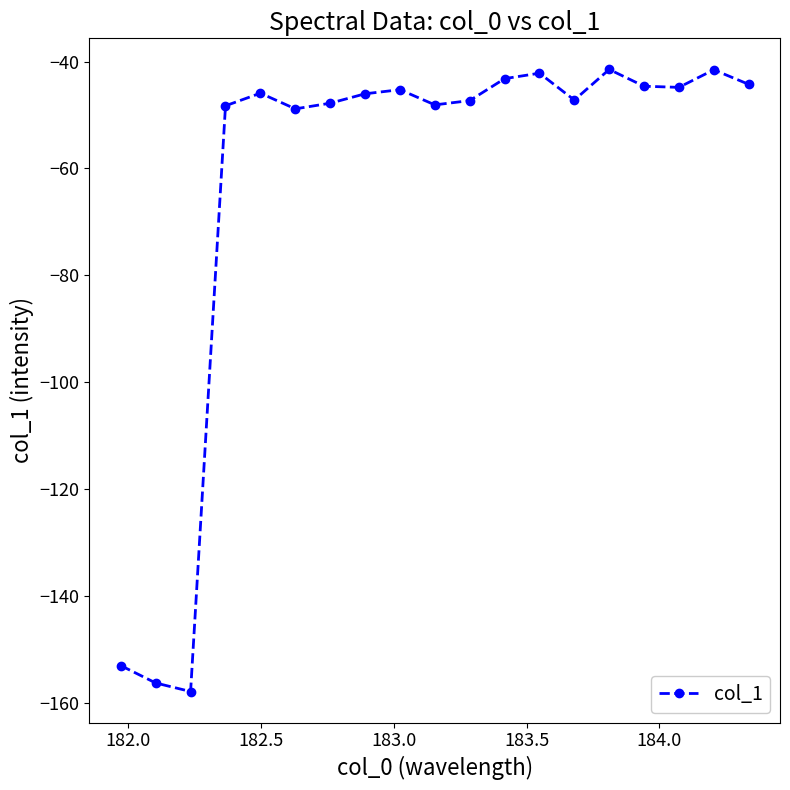

What is the difference between the second highest and second lowest values?

114.8